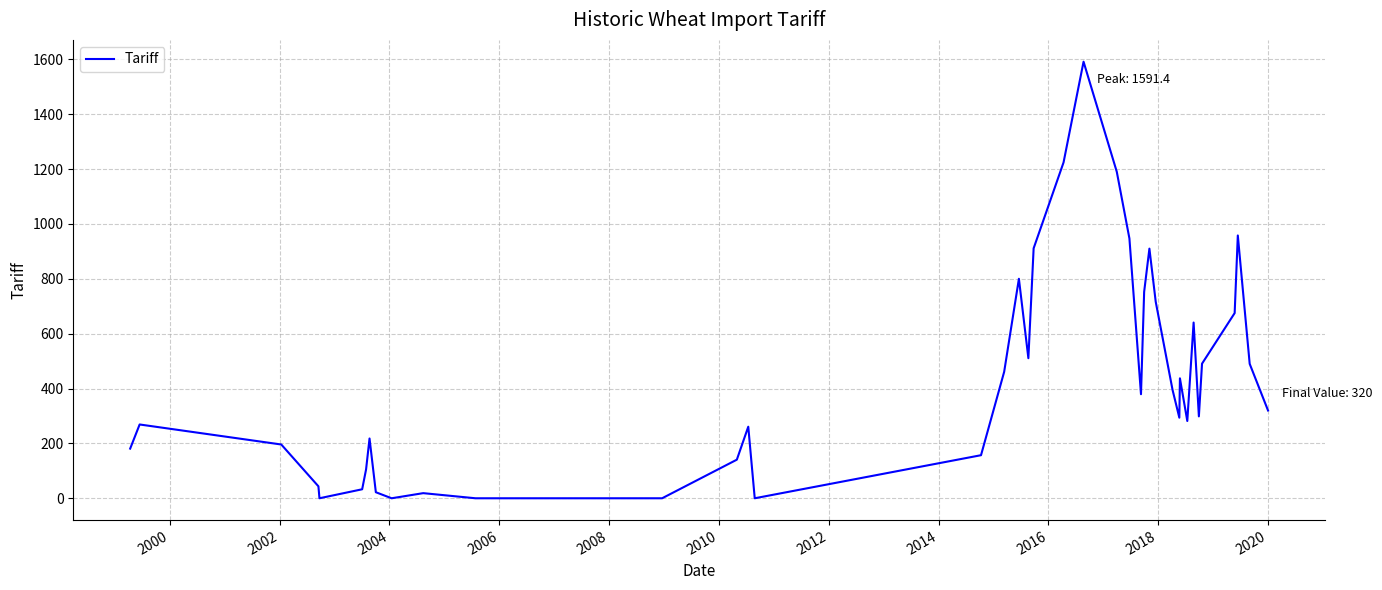

What is the maximum value shown in the chart?

1591.4